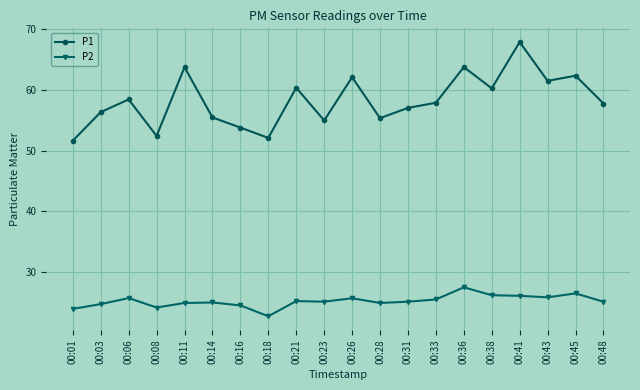

How many distinct data groups are displayed?

2